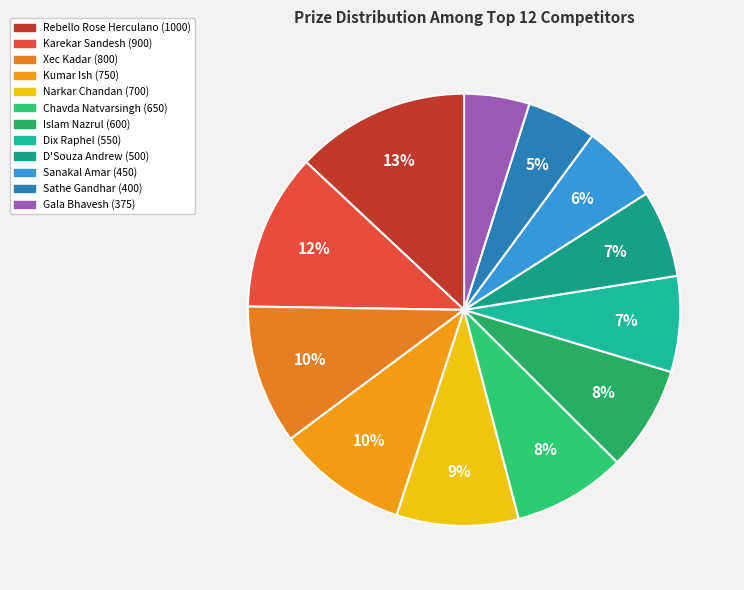

How many slices are in this pie chart?

12